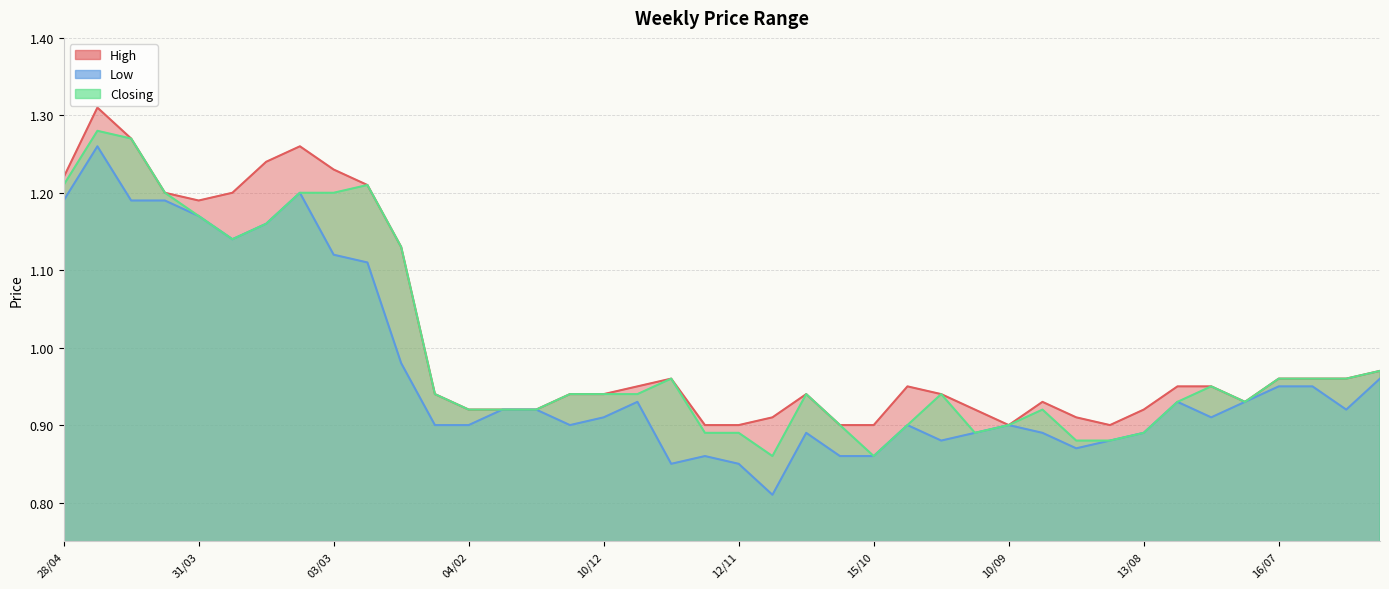

At which category is the sum across all series the highest?

21/04